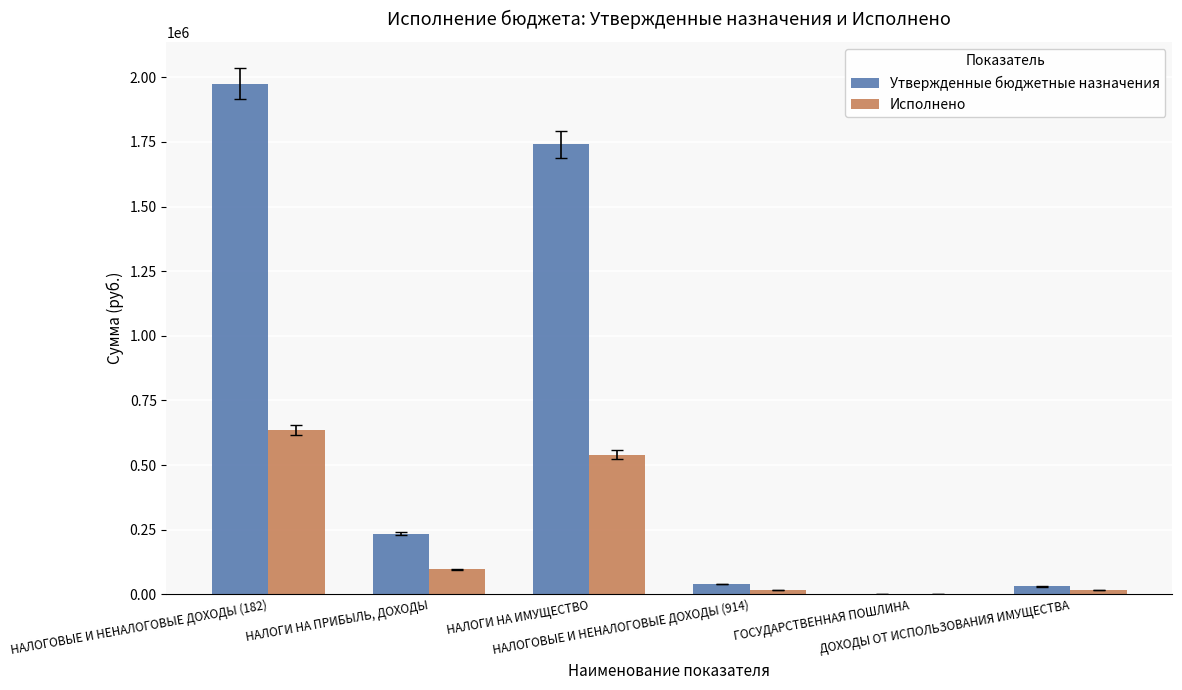

Is it true that Исполнено equals 17047.7 at НАЛОГОВЫЕ И НЕНАЛОГОВЫЕ ДОХОДЫ (914)?

True